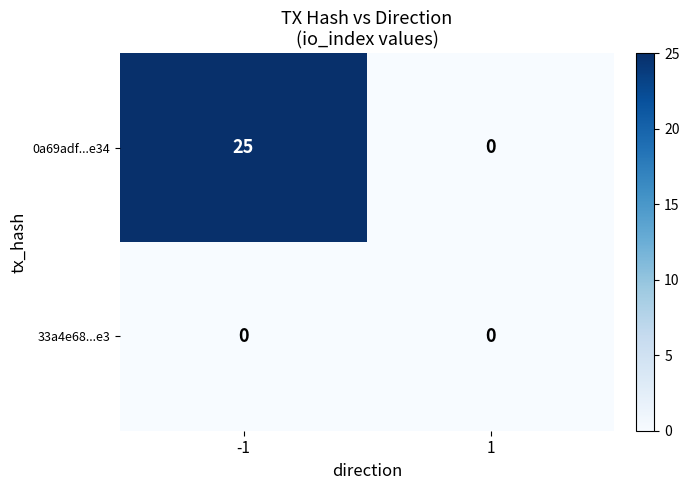

Which series has the largest total across all categories?

0a69adf...e34